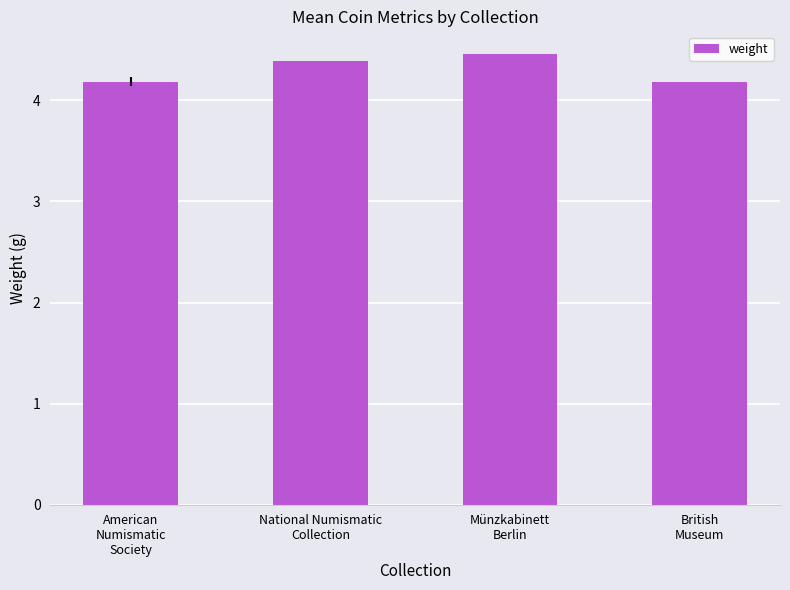

What is the minimum value shown in the chart?

4.2